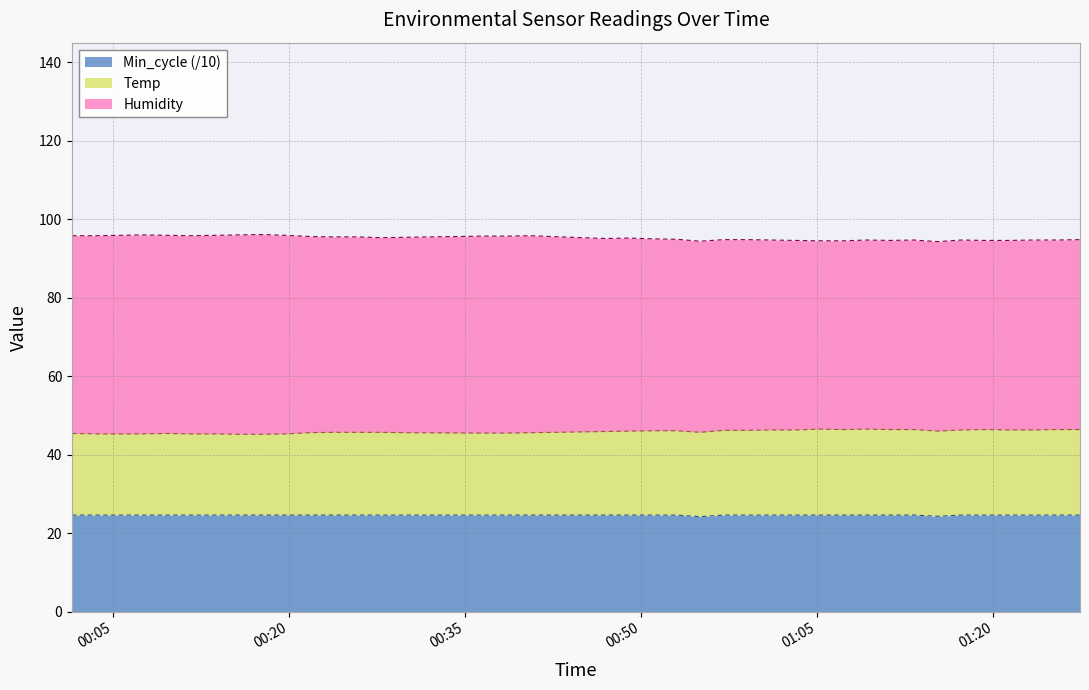

Where is the first local maximum for Temp?

2022/05/23 00:09:37